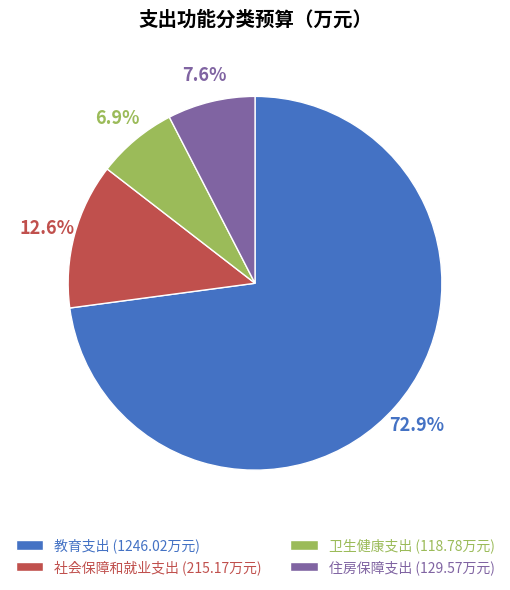

True or false: 住房保障支出 accounts for 14% of the total.

False